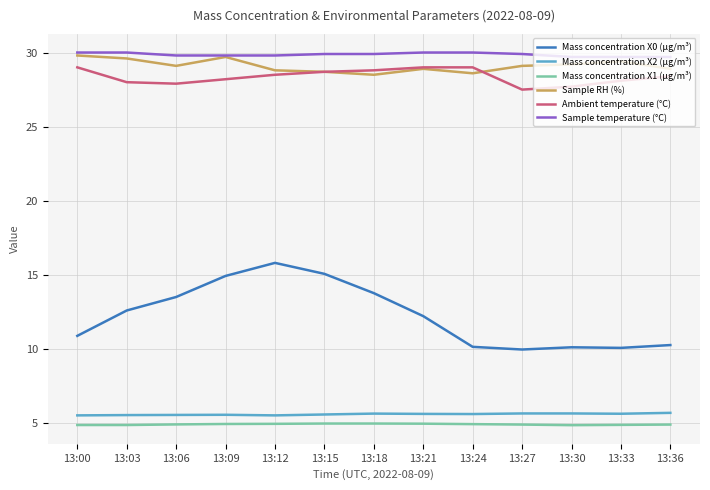

Is this an area chart (filled region under the line)?

No